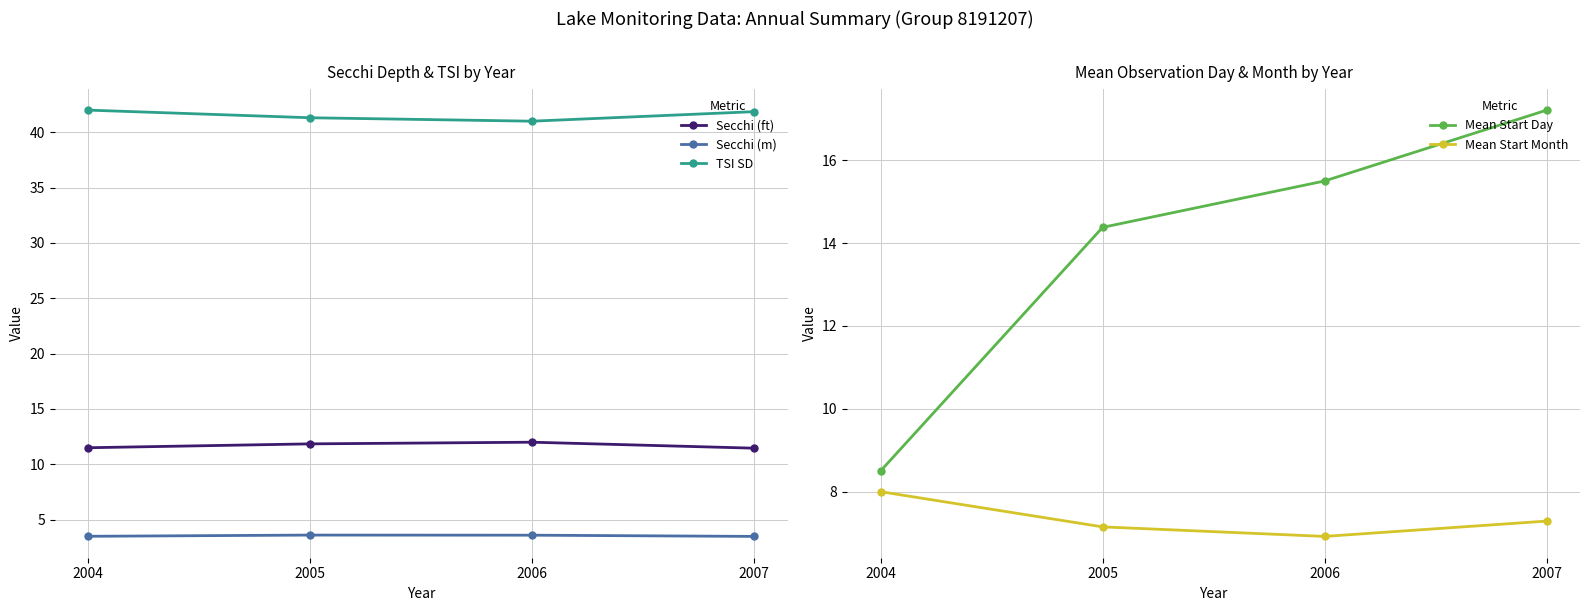

What are all the series names shown in the legend?

Secchi (ft), Secchi (m), TSI SD, Mean Start Day, Mean Start Month